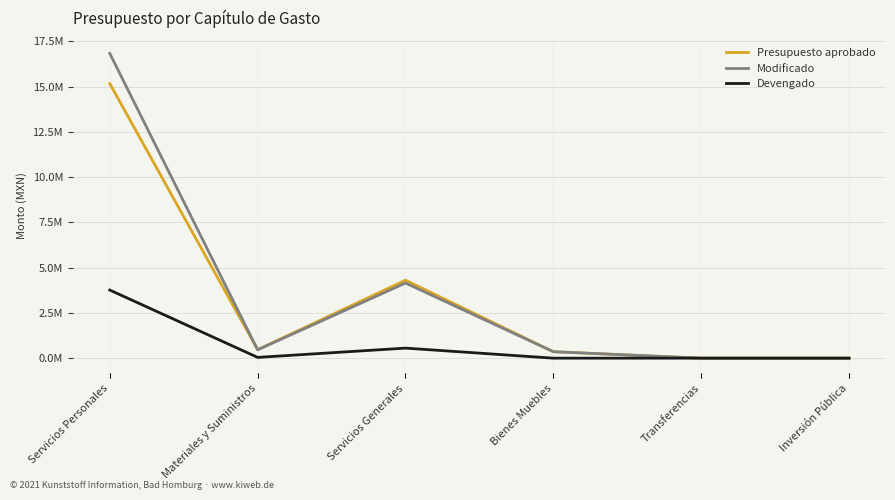

True or false: Devengado and Modificado cross at least once.

False